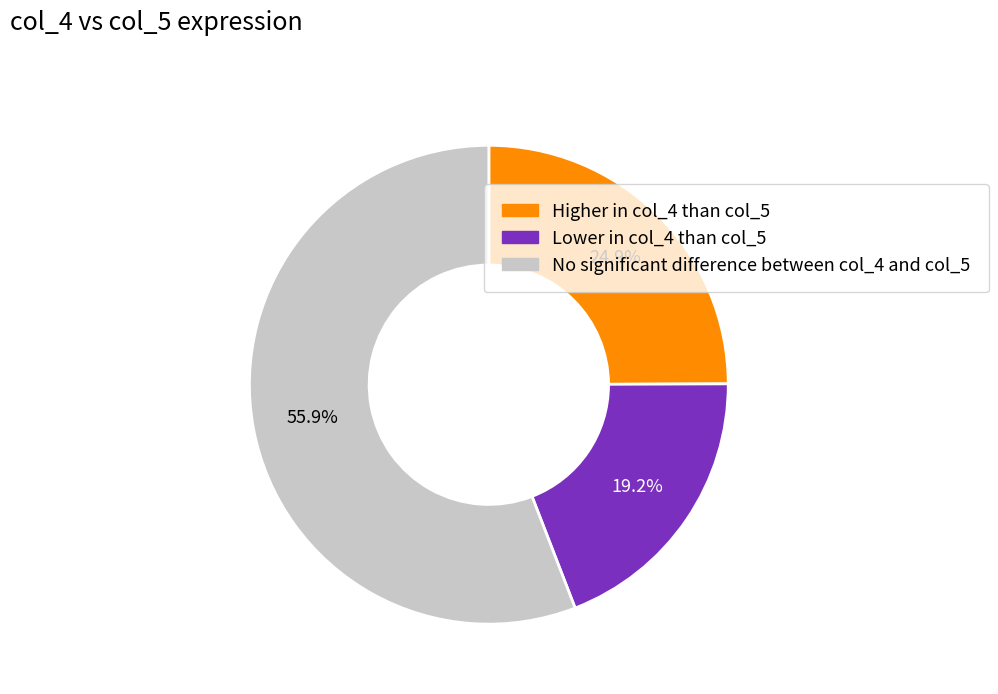

What portion of the pie excludes Higher in col_4 than col_5?

75.1%